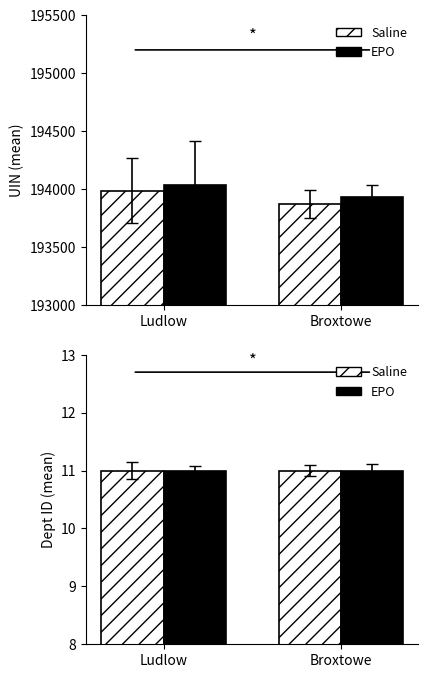

Is it true that EPO equals 6 at Ludlow?

False